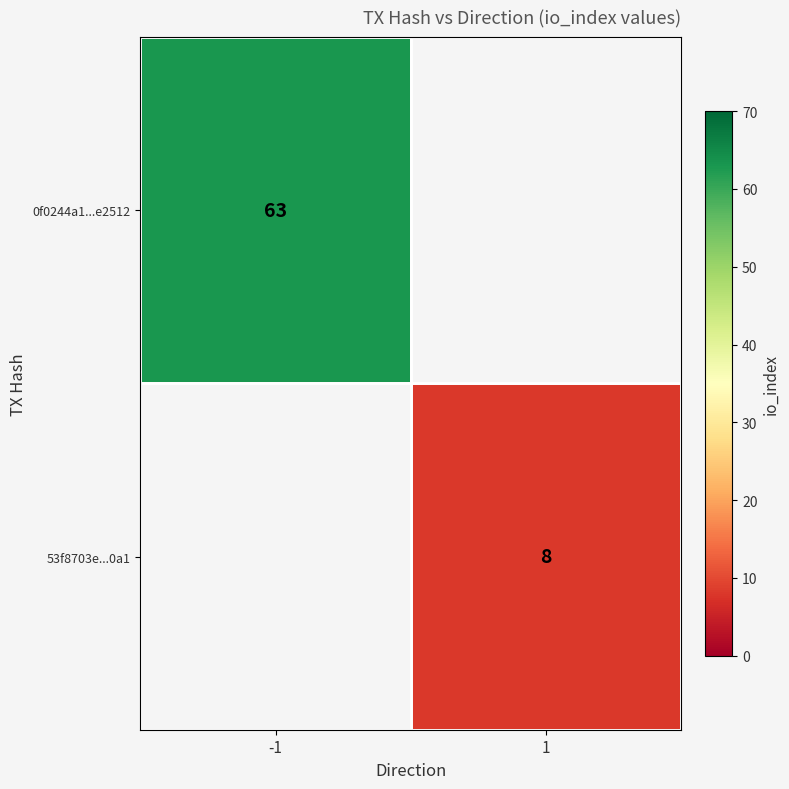

True or false: 0f0244a1...e2512 has a value of 63 at -1.

True